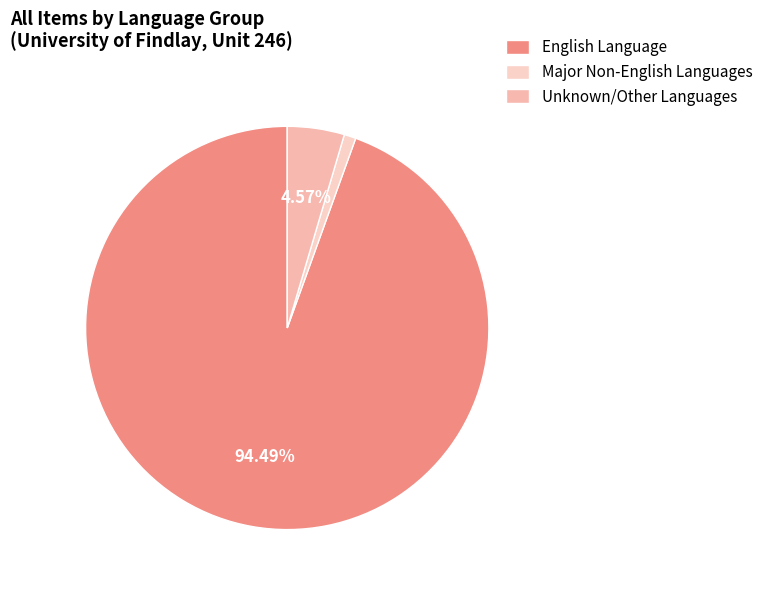

How many slices are in this pie chart?

3